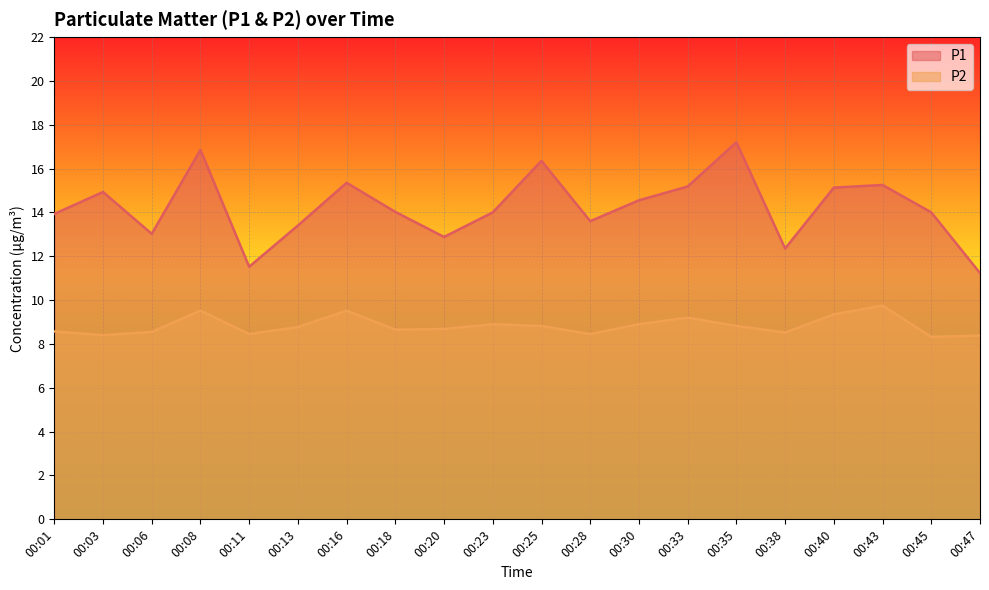

What is the value of the P2 point at the 18th from the left?

9.8